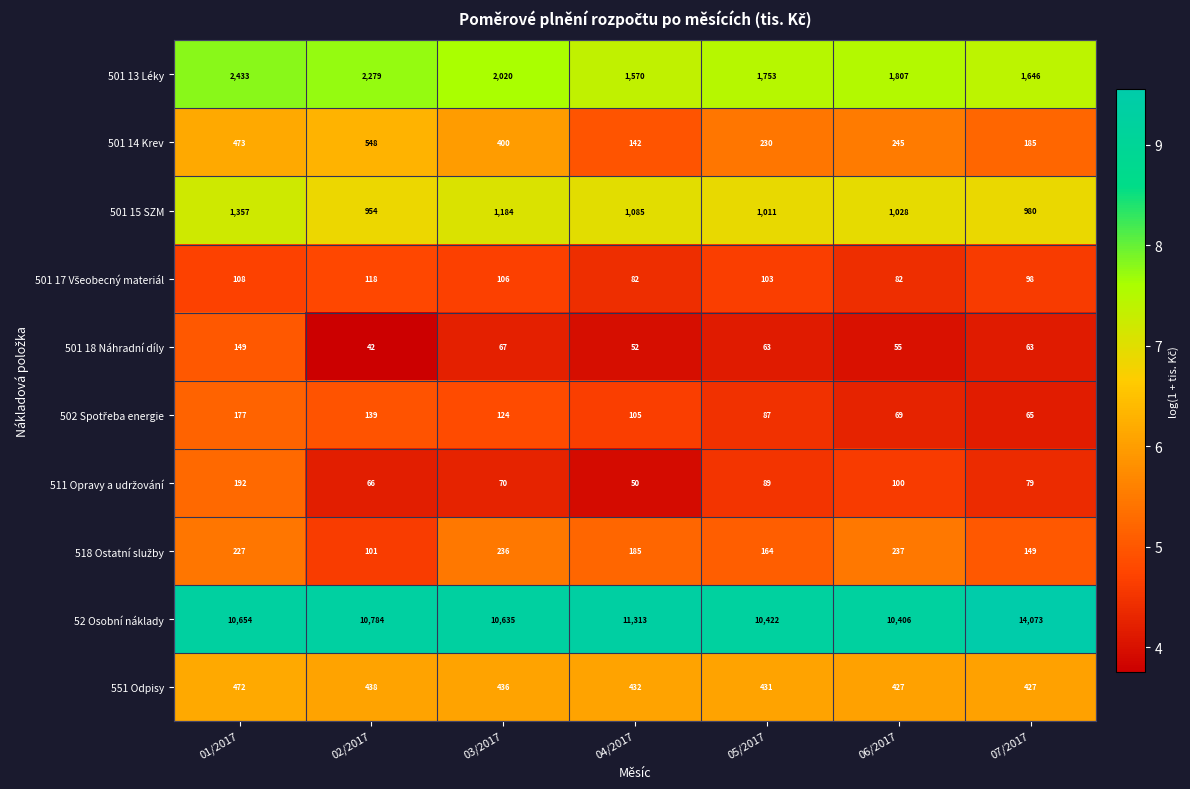

Count the number of data series in this chart.

10